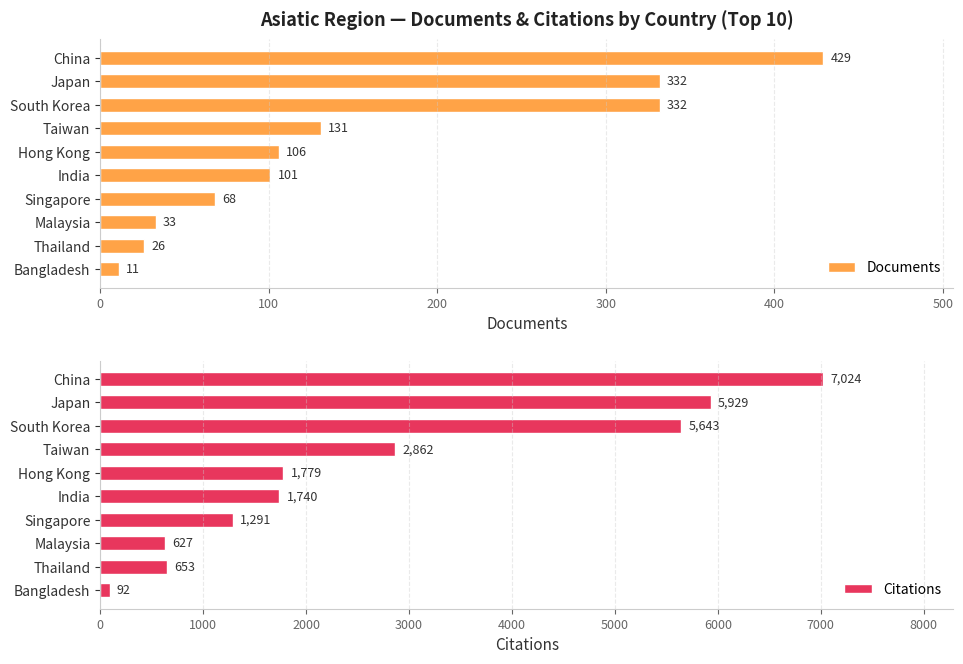

What is the maximum value for Documents?

429